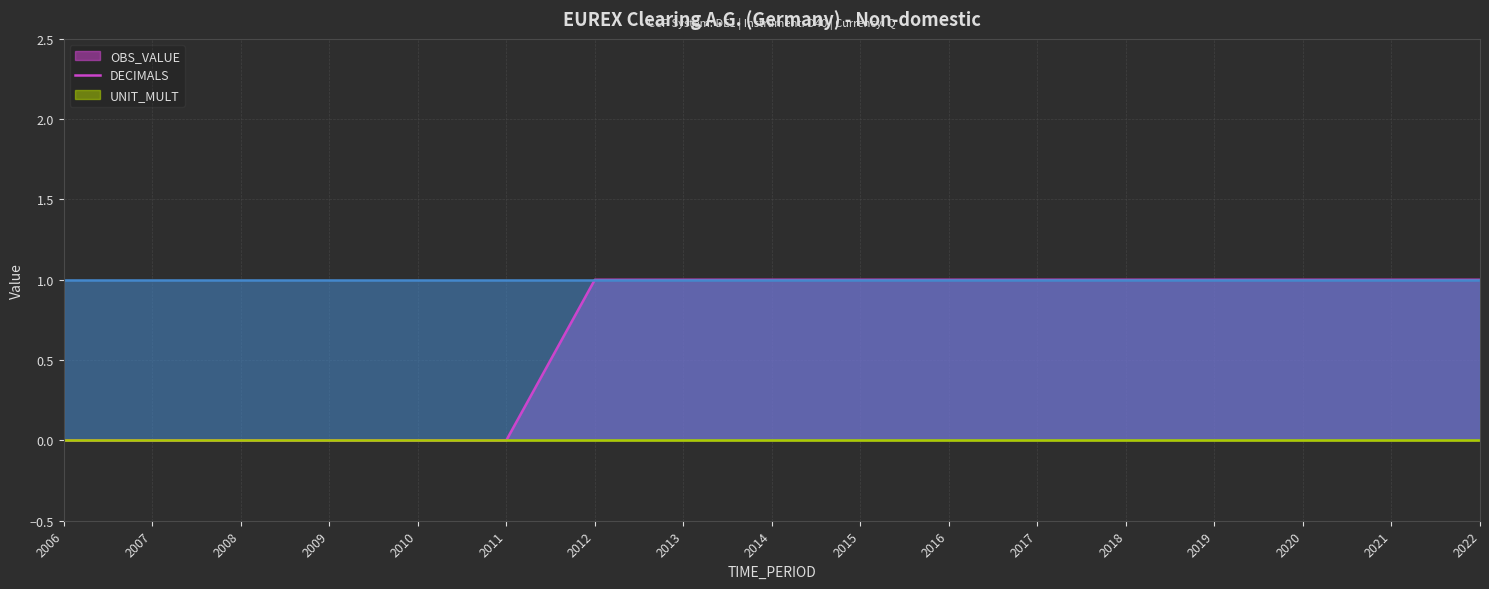

True or false: UNIT_MULT (line) and OBS_VALUE (line) cross at least once.

False